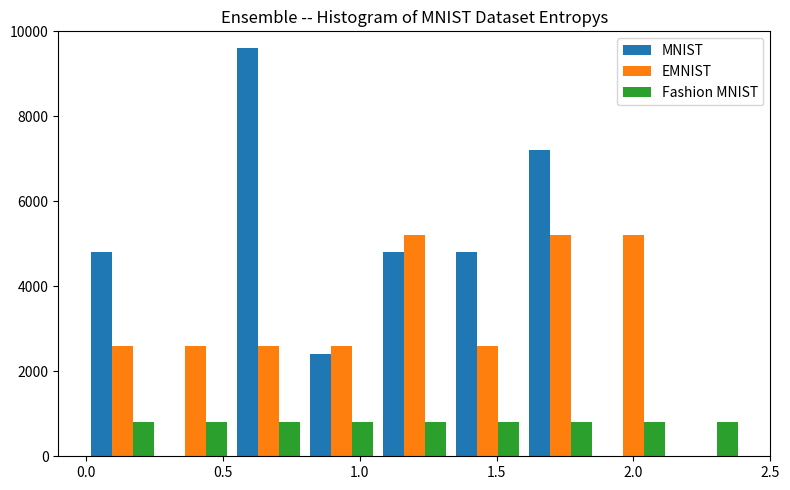

What is the height of the MNIST bar covering 1.60 to 1.85 on the x-axis? Neither the bar edges nor the heights are printed on the chart, so give them approximately, as read against the axes.

7200